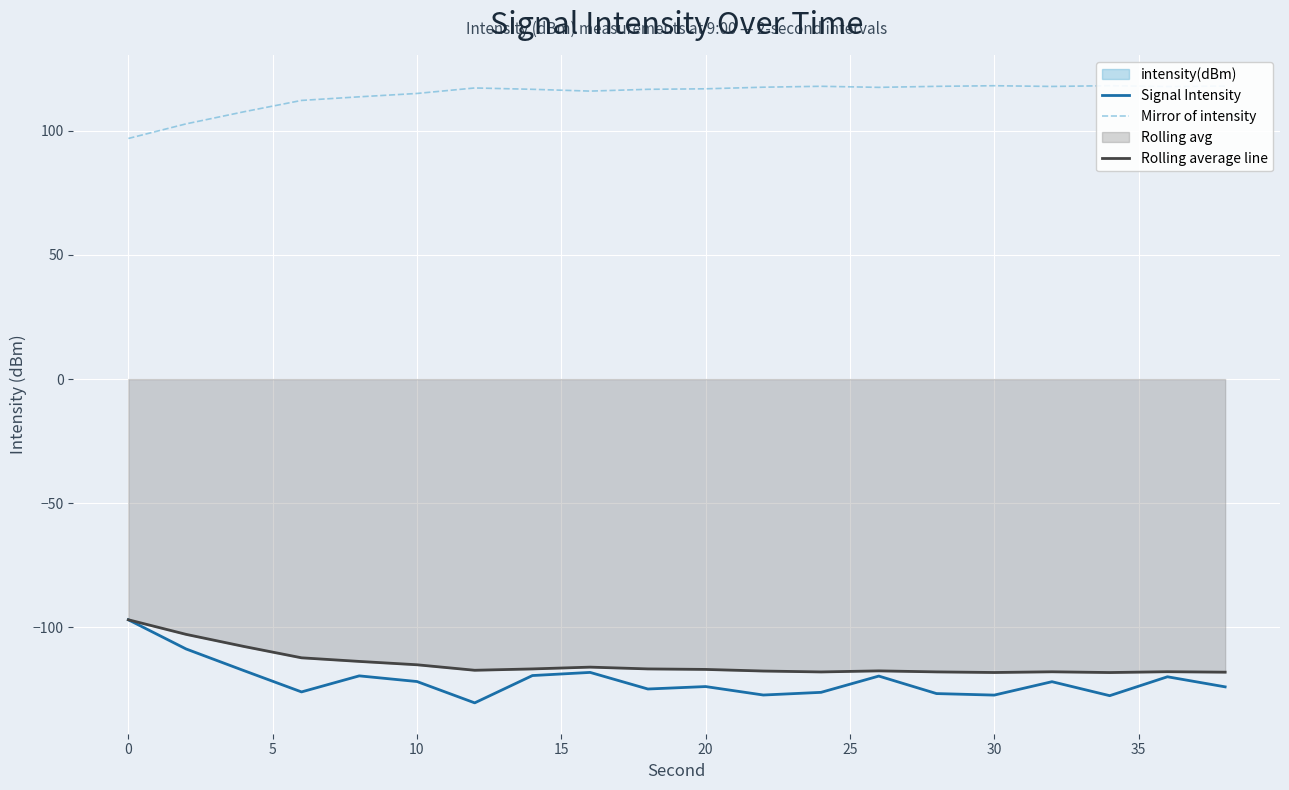

How many values in the Mirror of intensity series exceed 117?

10